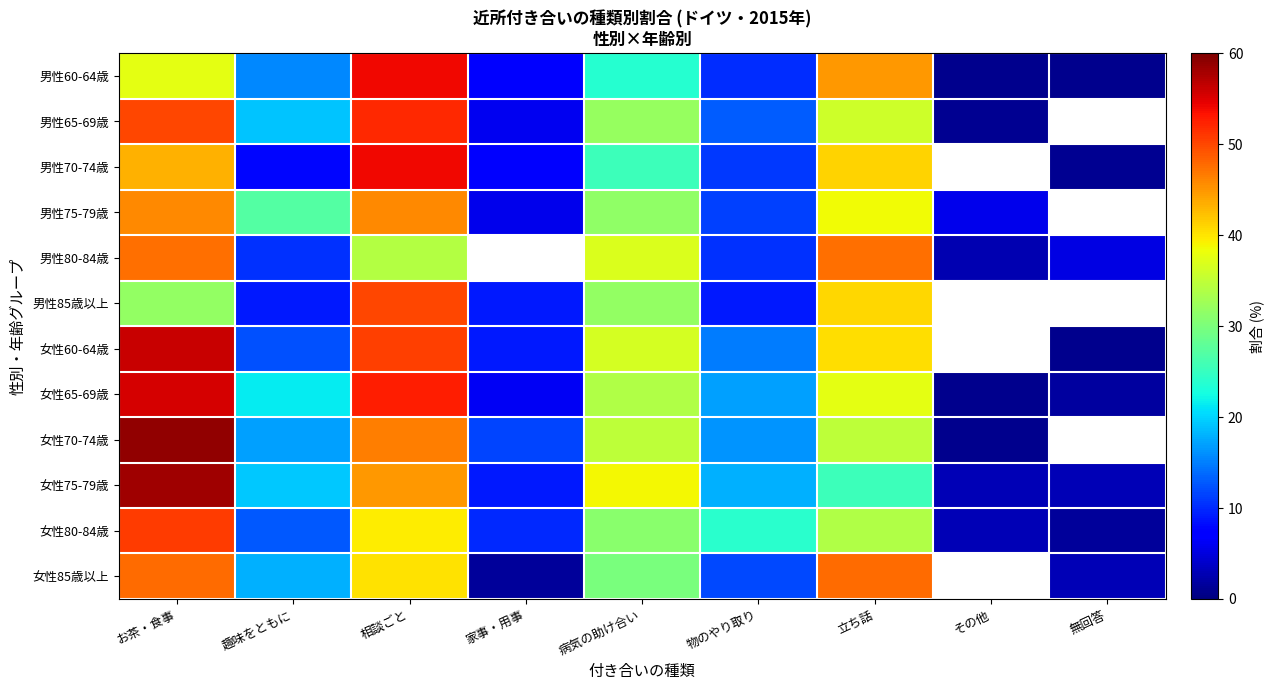

Between 立ち話 and 物のやり取り, which is larger?

立ち話